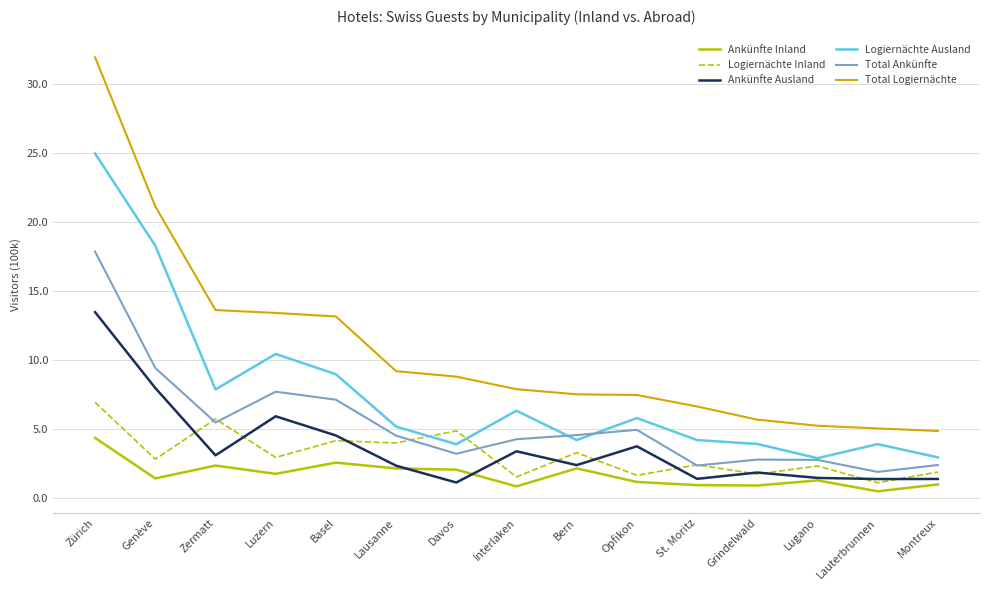

What is the minimum value shown in the chart?

0.5